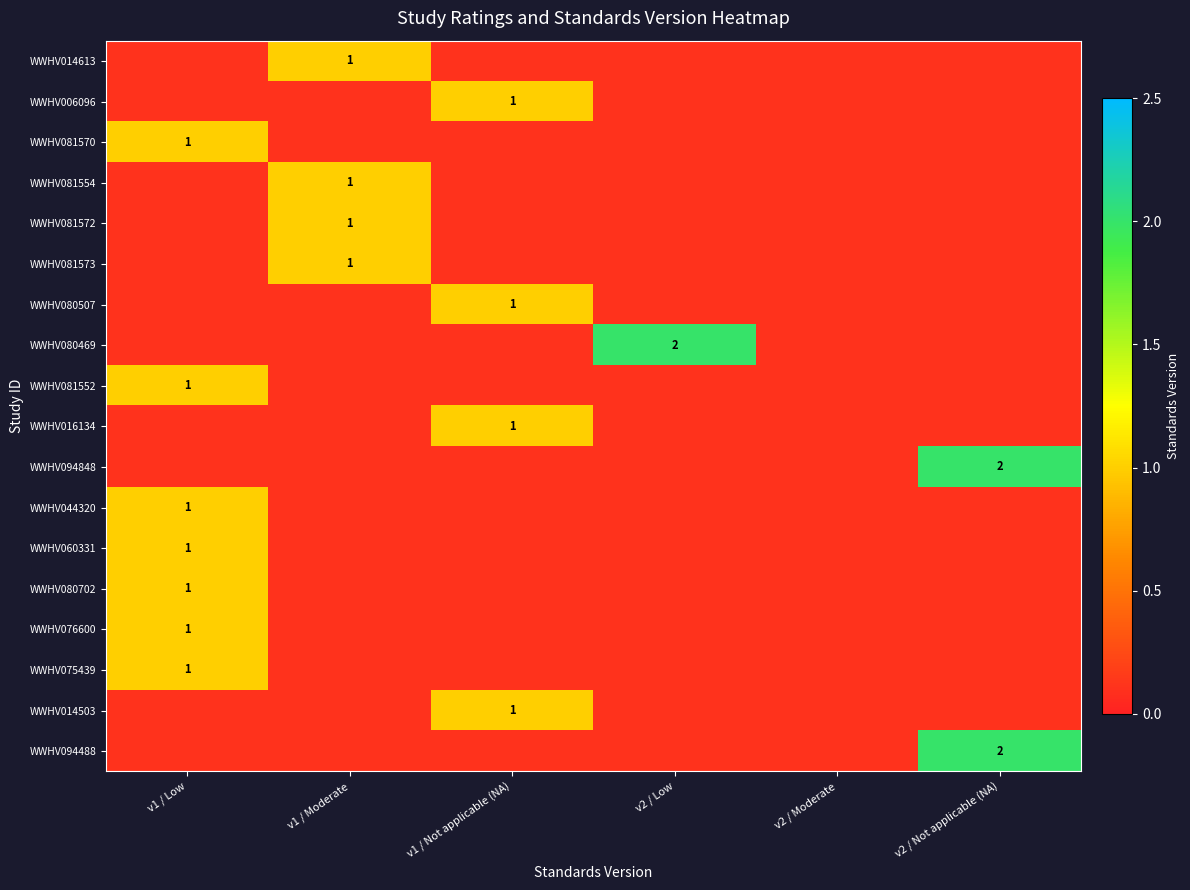

Rank the categories by WWHV044320 value from highest to lowest.

v1 / Low, v1 / Moderate, v1 / Not applicable (NA), v2 / Low, v2 / Moderate, v2 / Not applicable (NA)